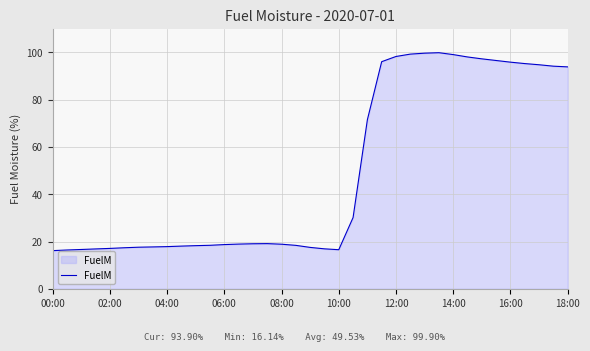

What is the difference between the maximum and minimum values?

83.8